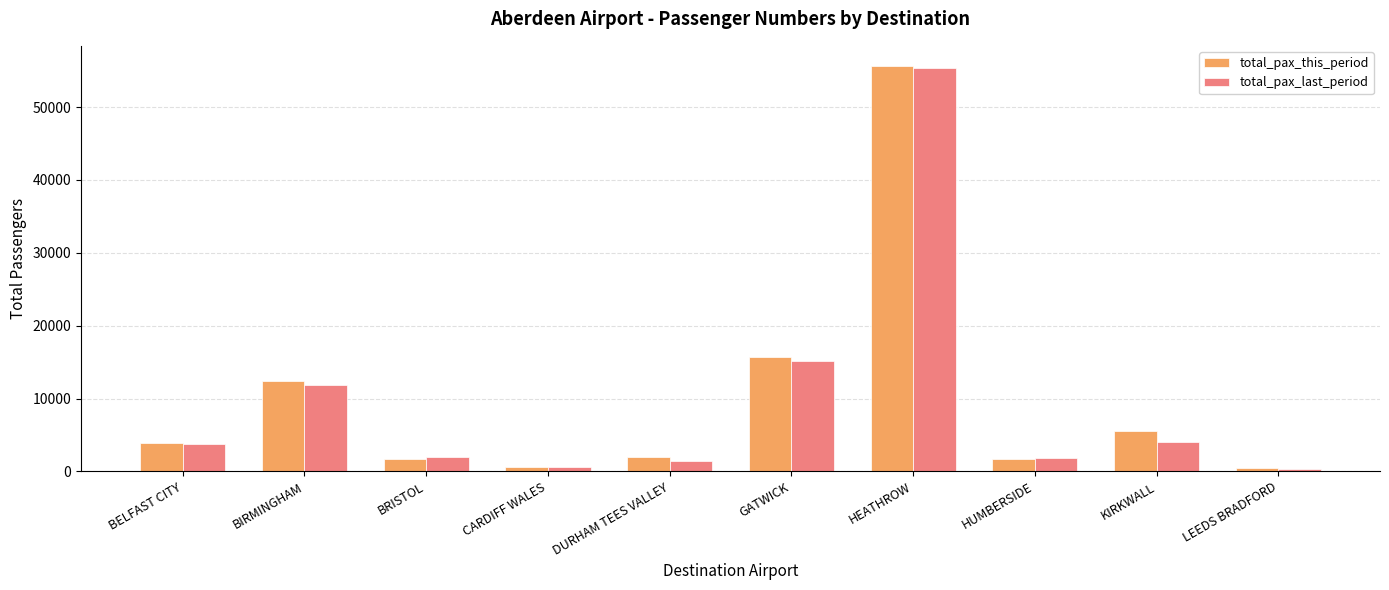

The total_pax_last_period series shows 1399 at DURHAM TEES VALLEY. True or false?

True